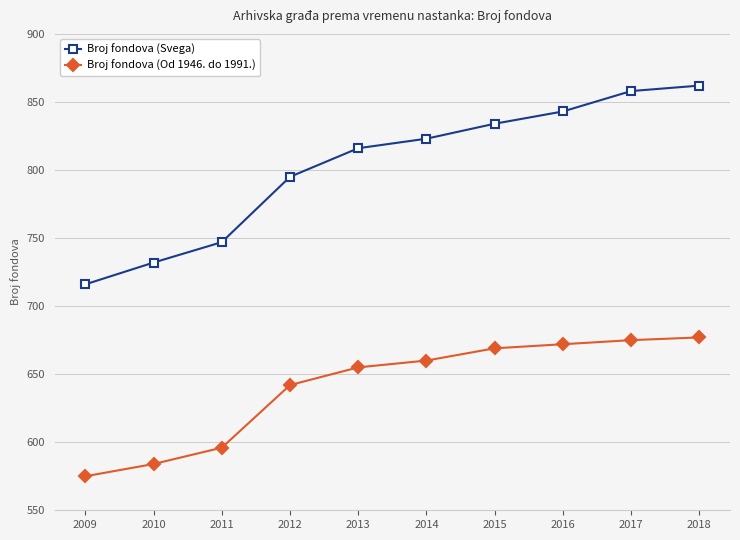

Which series has the largest range (max minus min)?

Broj fondova (Svega)